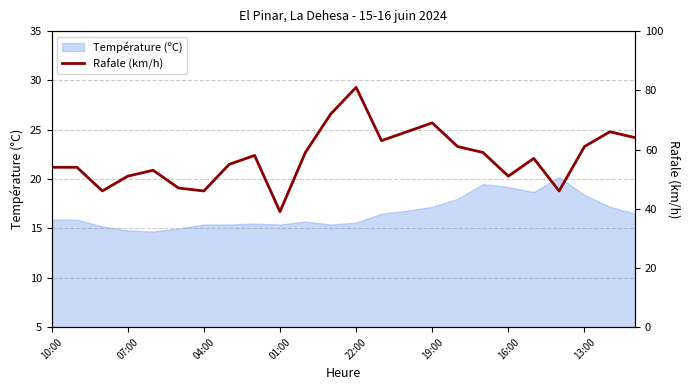

What is the value of the 24th point from the left?

64